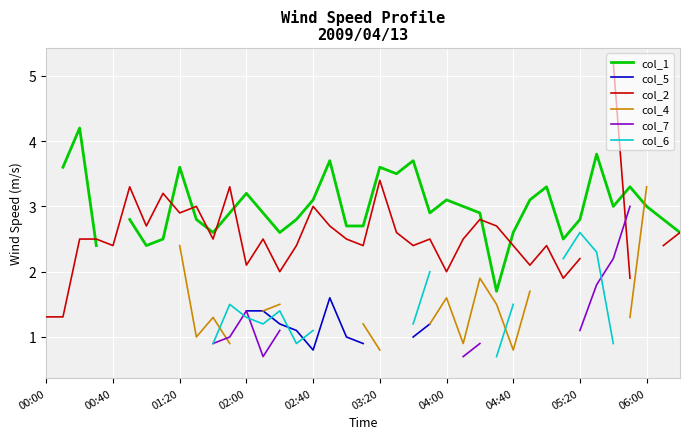

Is this an area chart (filled region under the line)?

No